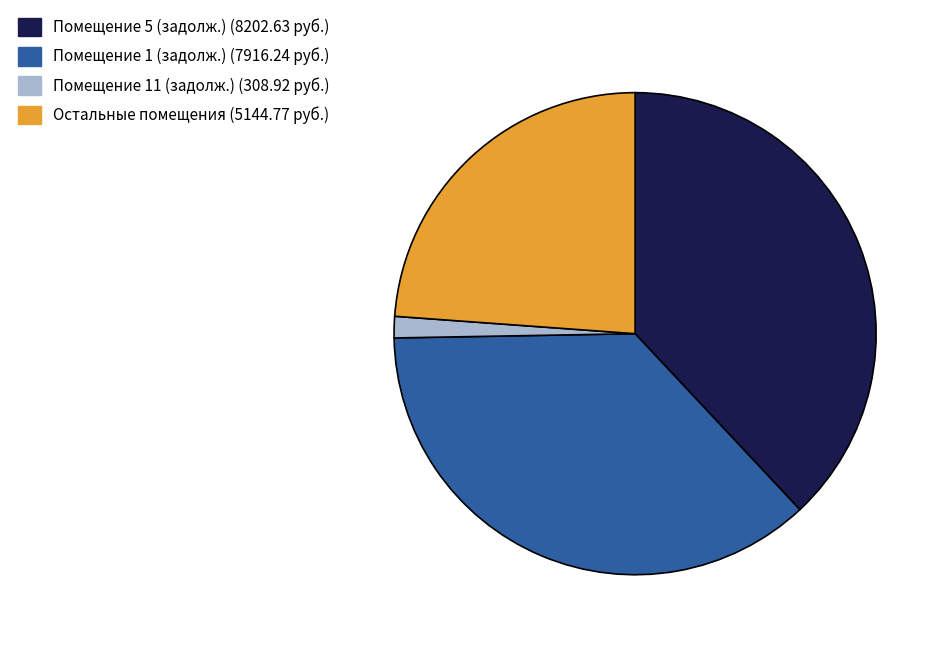

The Помещение 11 (задолж.) (308.92 руб.) slice represents 10% of the pie. True or false?

False